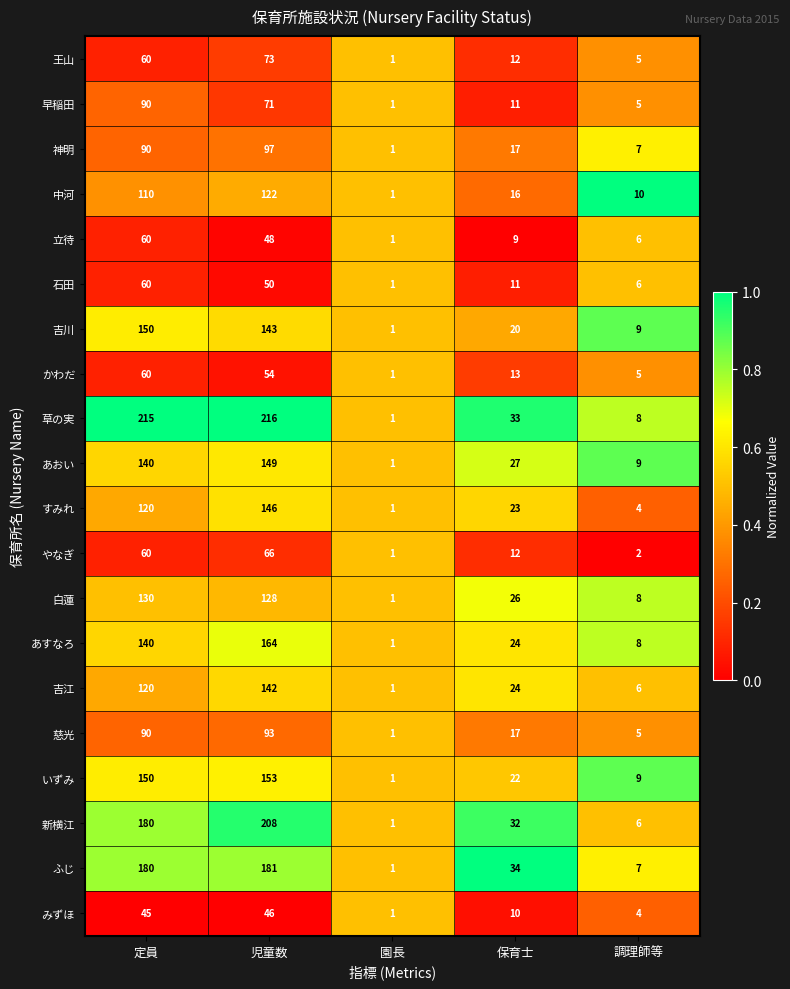

Which label corresponds to the largest value in the chart?

児童数